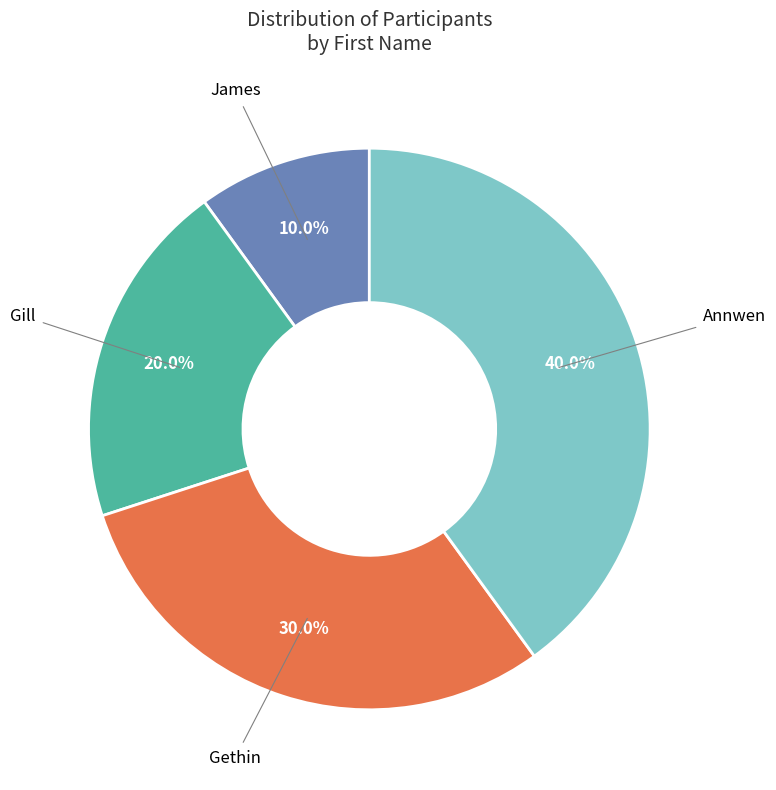

How many segments does this pie chart have?

4